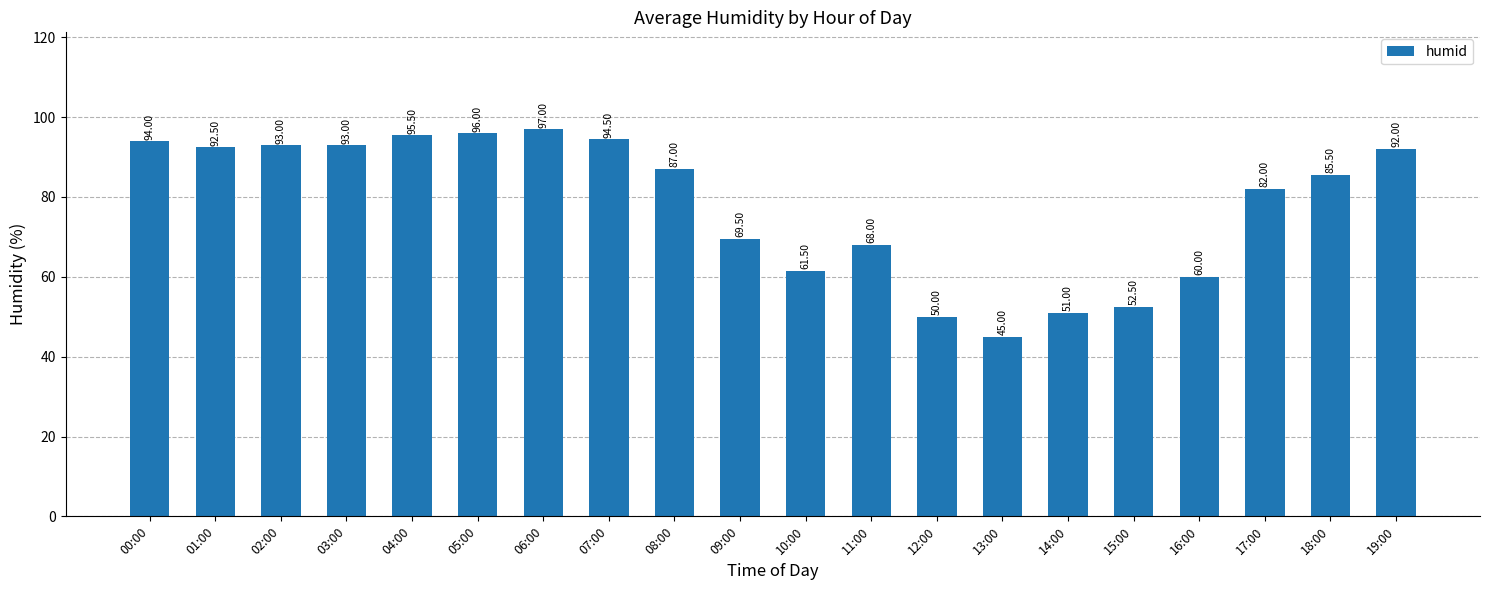

How many distinct data groups are displayed?

1